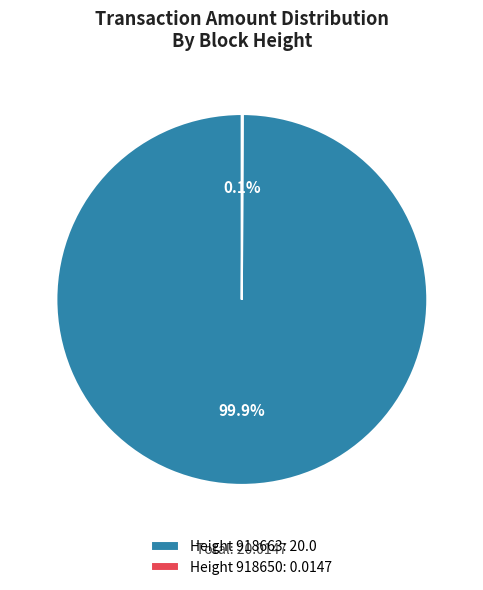

What percentage is NOT represented by Height 918663: 20.0?

0.1%